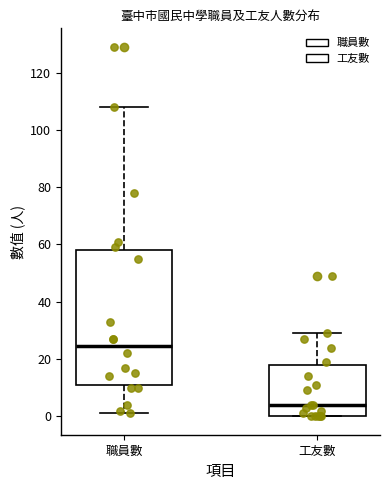

Reading left to right, transcribe this box plot: for each box, give where its median line is, the range the box spans, and where its two whiskers end, as read against the y-axis. The values are not printed on the chart, so give them approximately, as read against the axis.

職員數: median 24, box 12 to 58, whiskers 2 to 108
工友數: median 4, box 0 to 18, whiskers 0 to 30